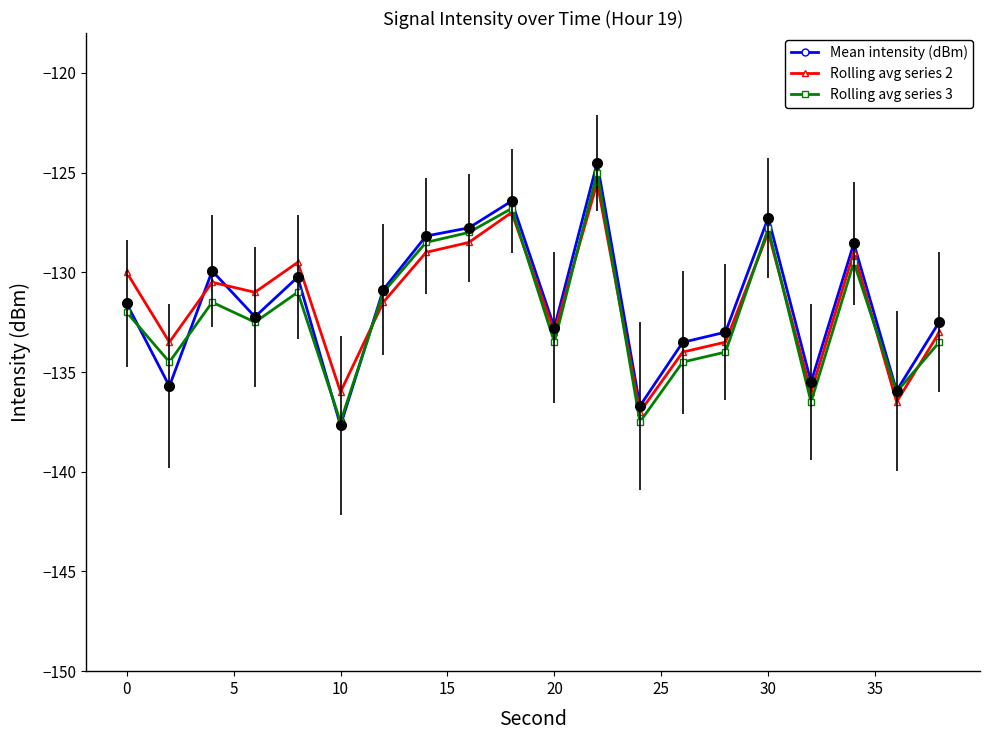

What is the minimum value for Mean intensity (dBm)?

-137.7